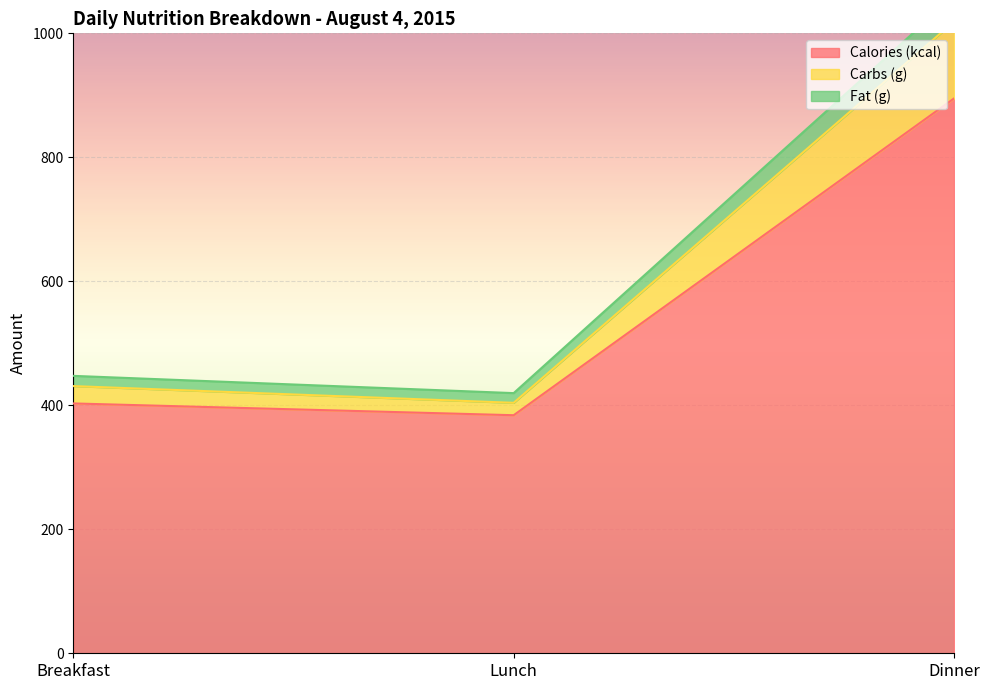

Which label corresponds to the largest value in the chart?

Dinner